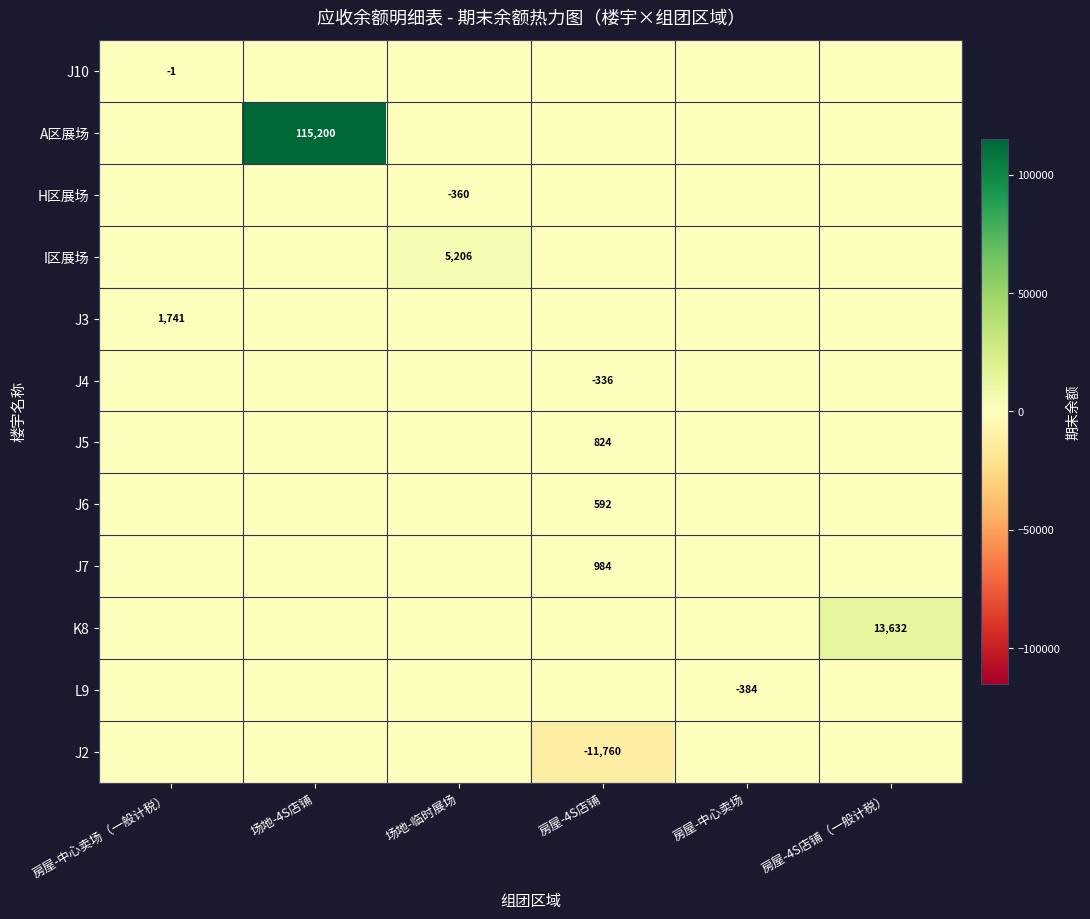

Is it true that J3 equals 964 at 房屋-中心卖场（一般计税）?

False